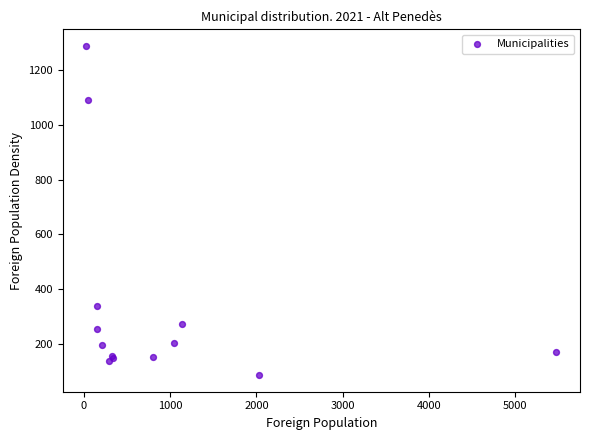

What Y value in the scatter plot is closest to 687?

336